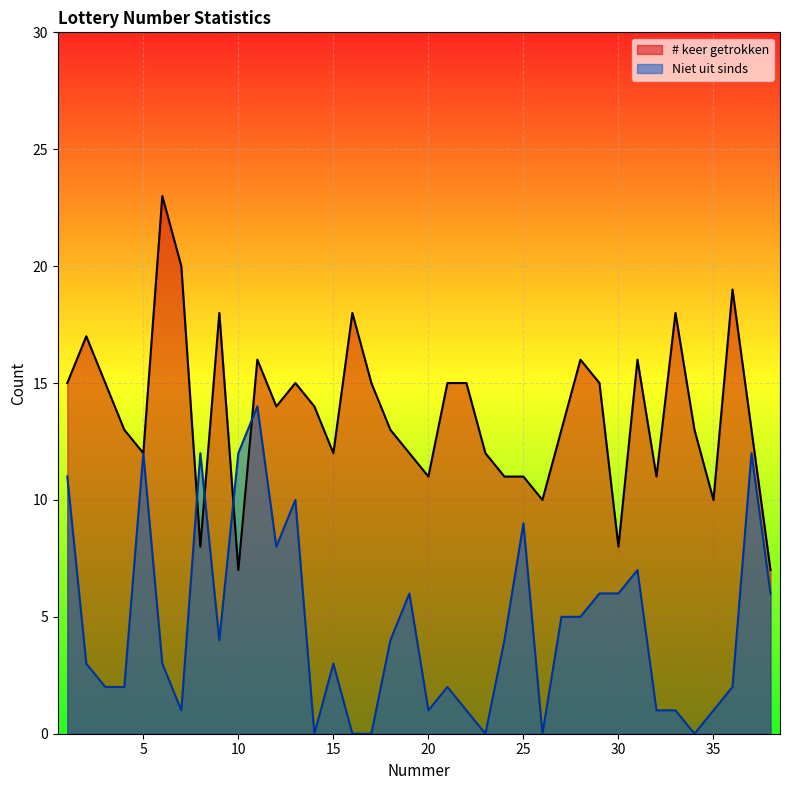

Which series changed the most between 17 and 35?

# keer getrokken